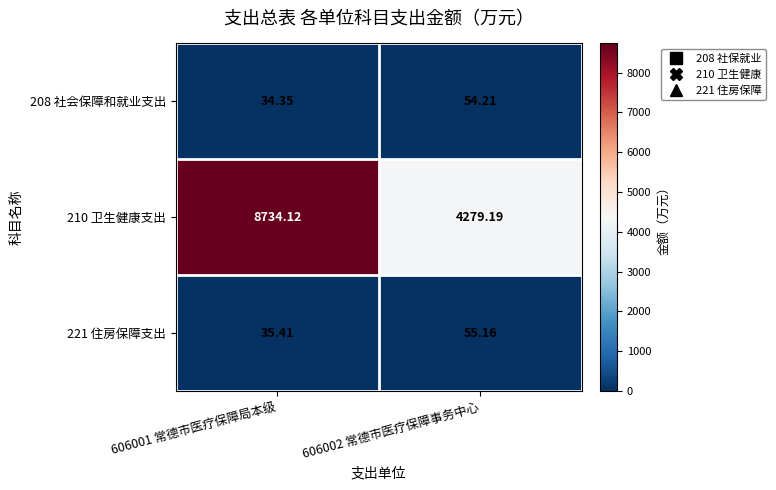

How many data points in 208 社会保障和就业支出 are above 54?

1